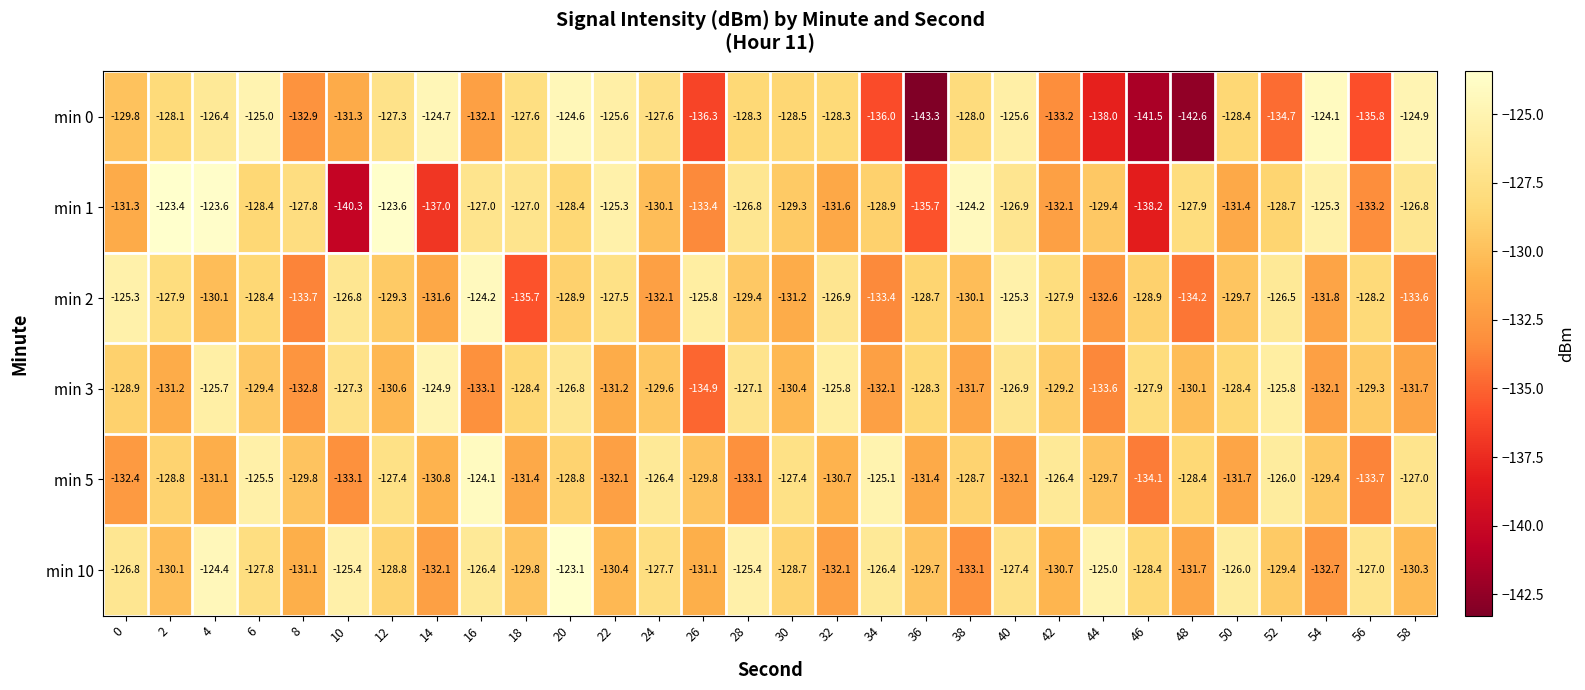

What is the total value across all series at 30?

-775.5